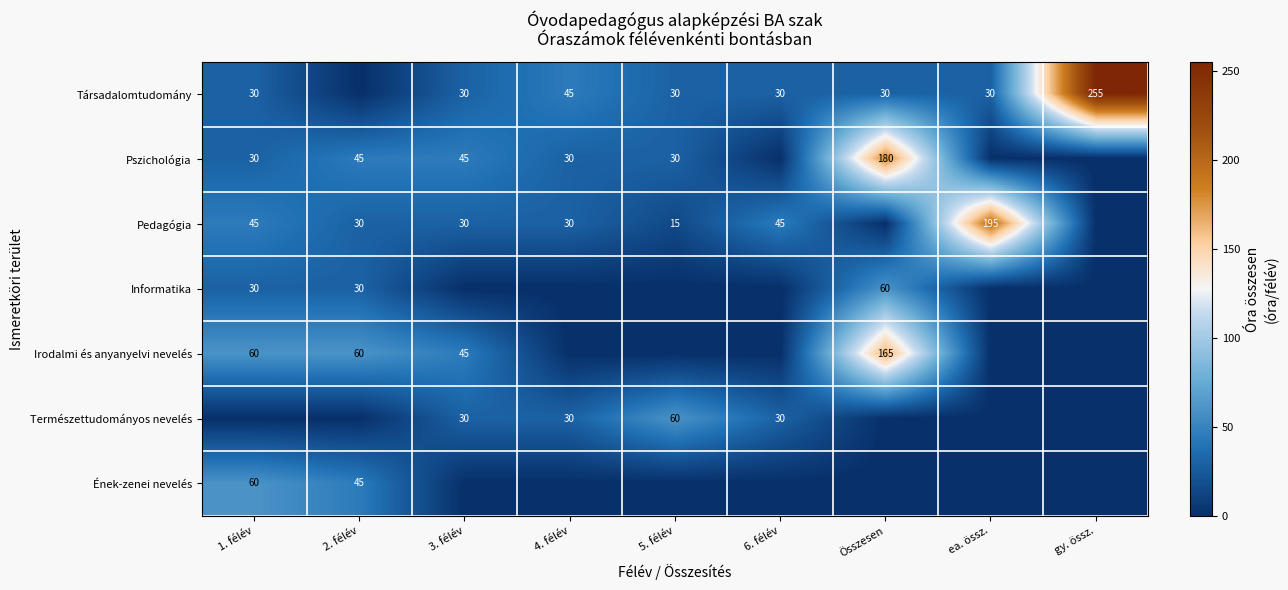

True or false: Pszichológia has a value of 30 at 5. félév.

True